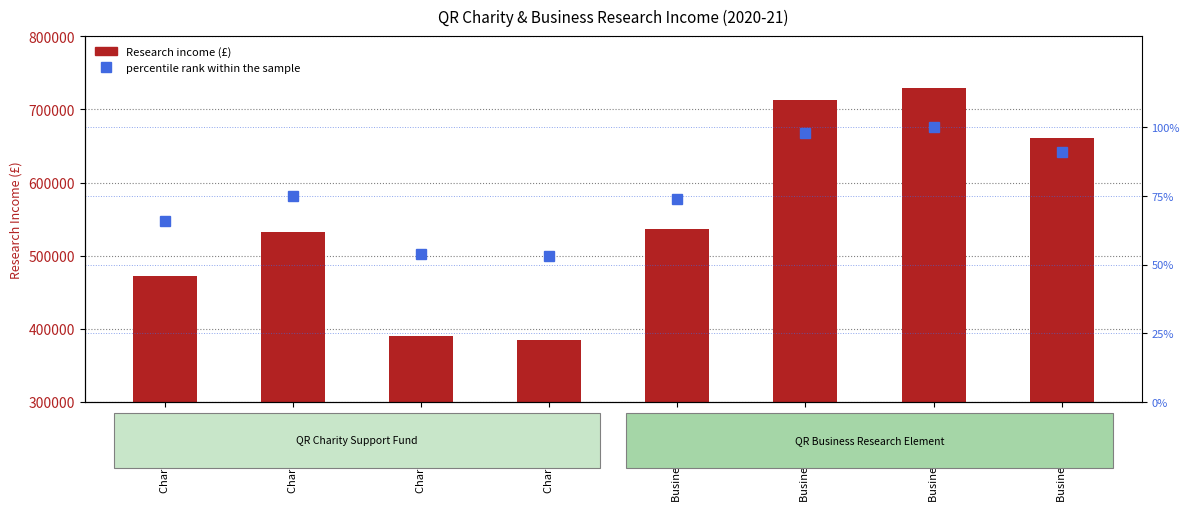

What position from the right is Charity 2015-16?

8